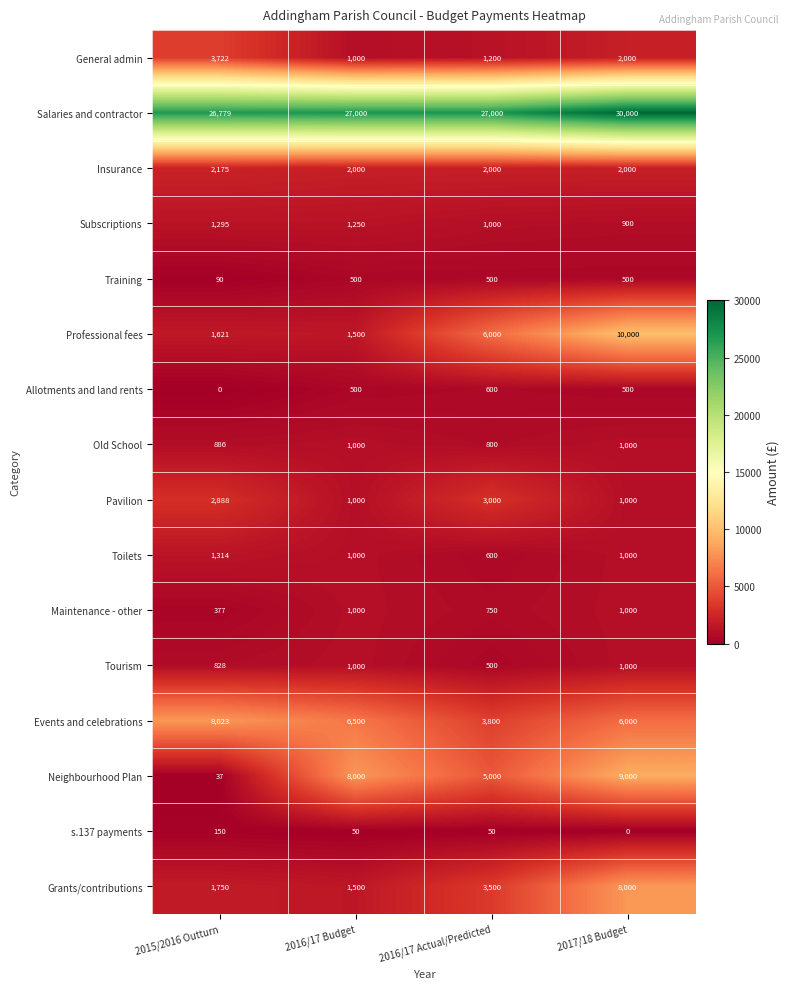

List the labels in order of Neighbourhood Plan value, smallest first.

2015/2016 Outturn, 2016/17 Actual/Predicted, 2016/17 Budget, 2017/18 Budget